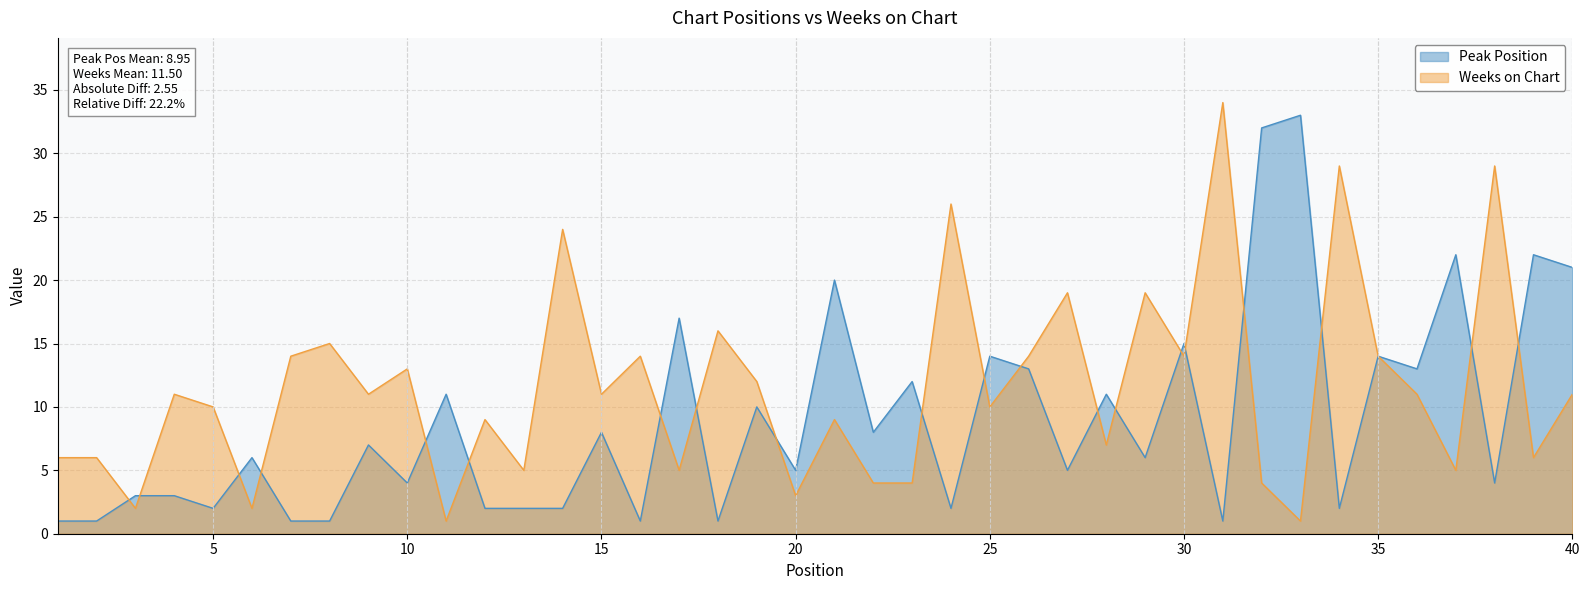

At which category is the sum across all series the highest?

32